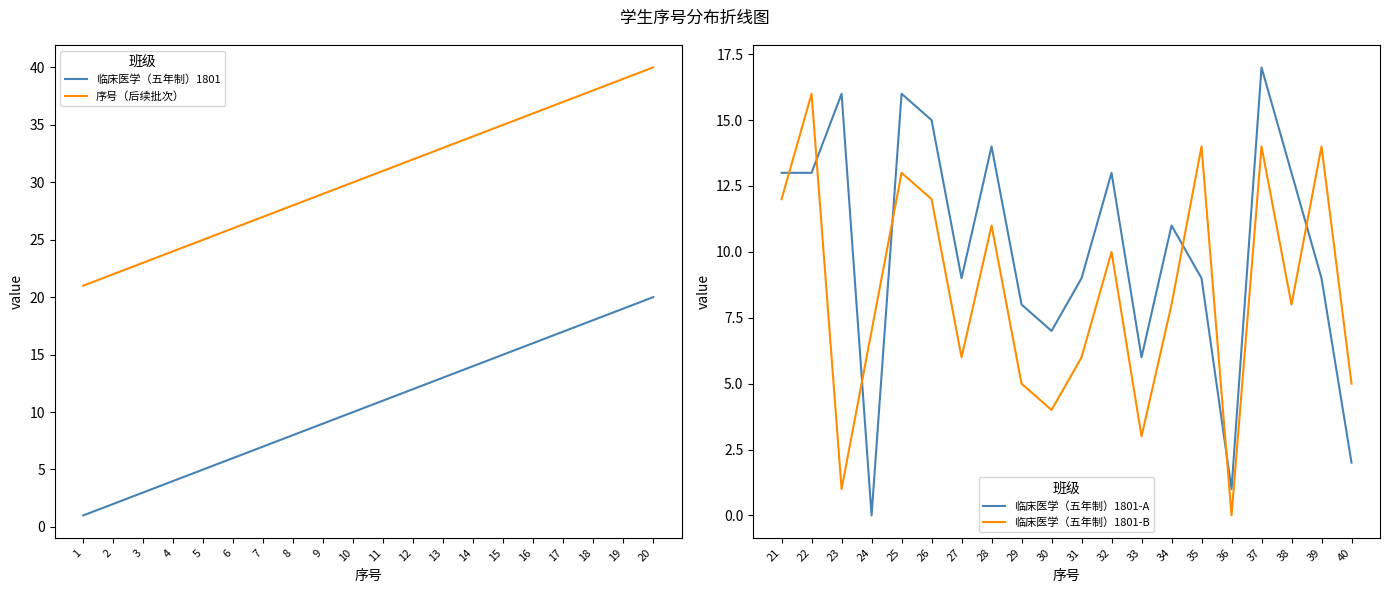

Between 10 and 11, which is larger?

11